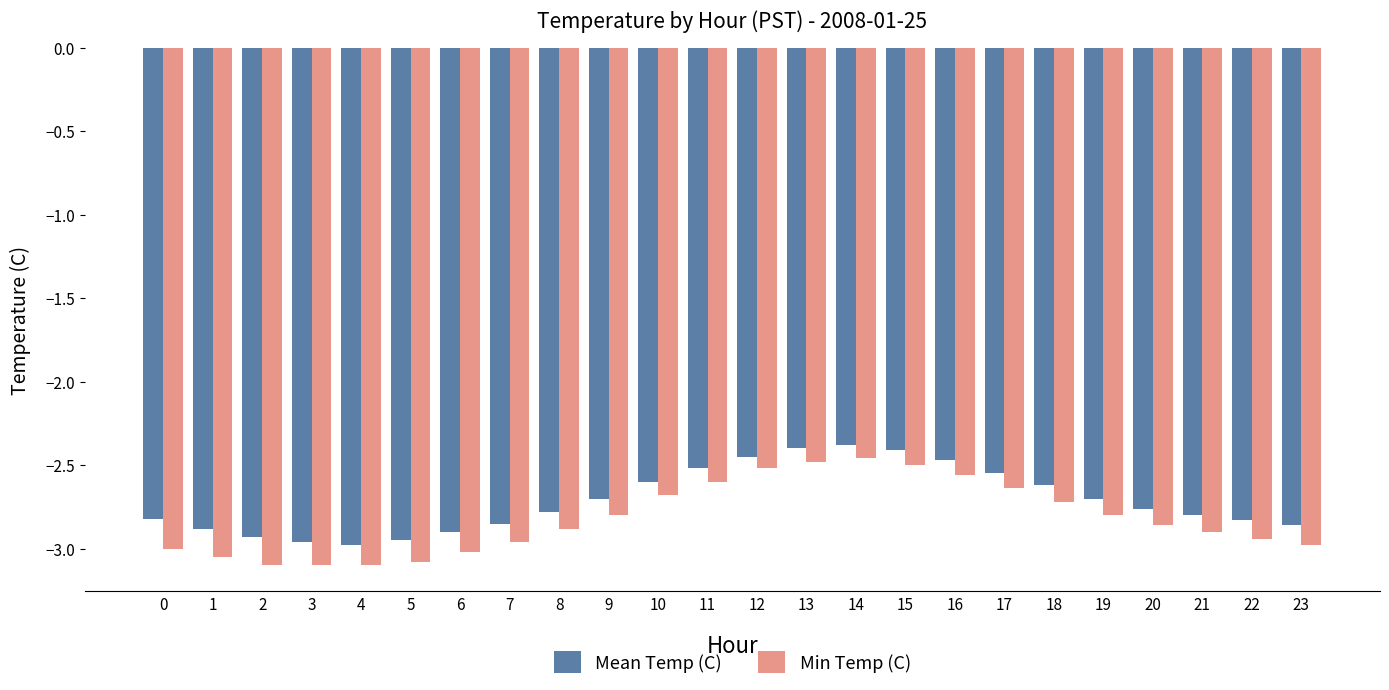

What is the smallest value displayed?

-3.1